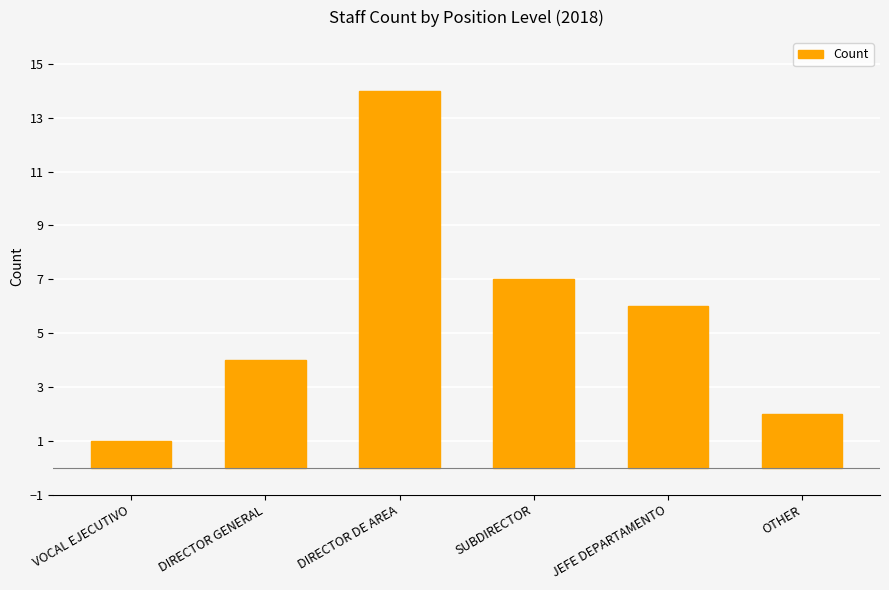

The chart shows a value of 7 at SUBDIRECTOR. True or false?

True